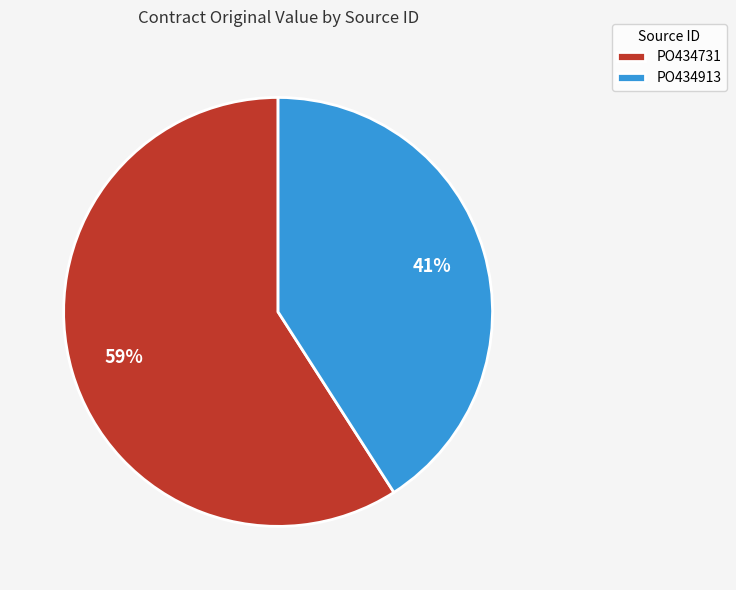

To the nearest percent, what percentage of the pie is PO434731?

59%